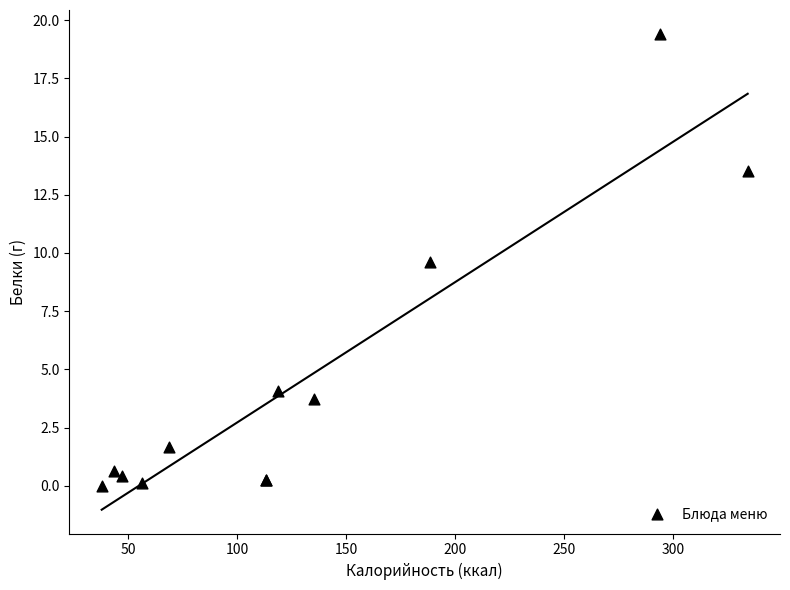

What Y value in the scatter plot is closest to 9?

9.6